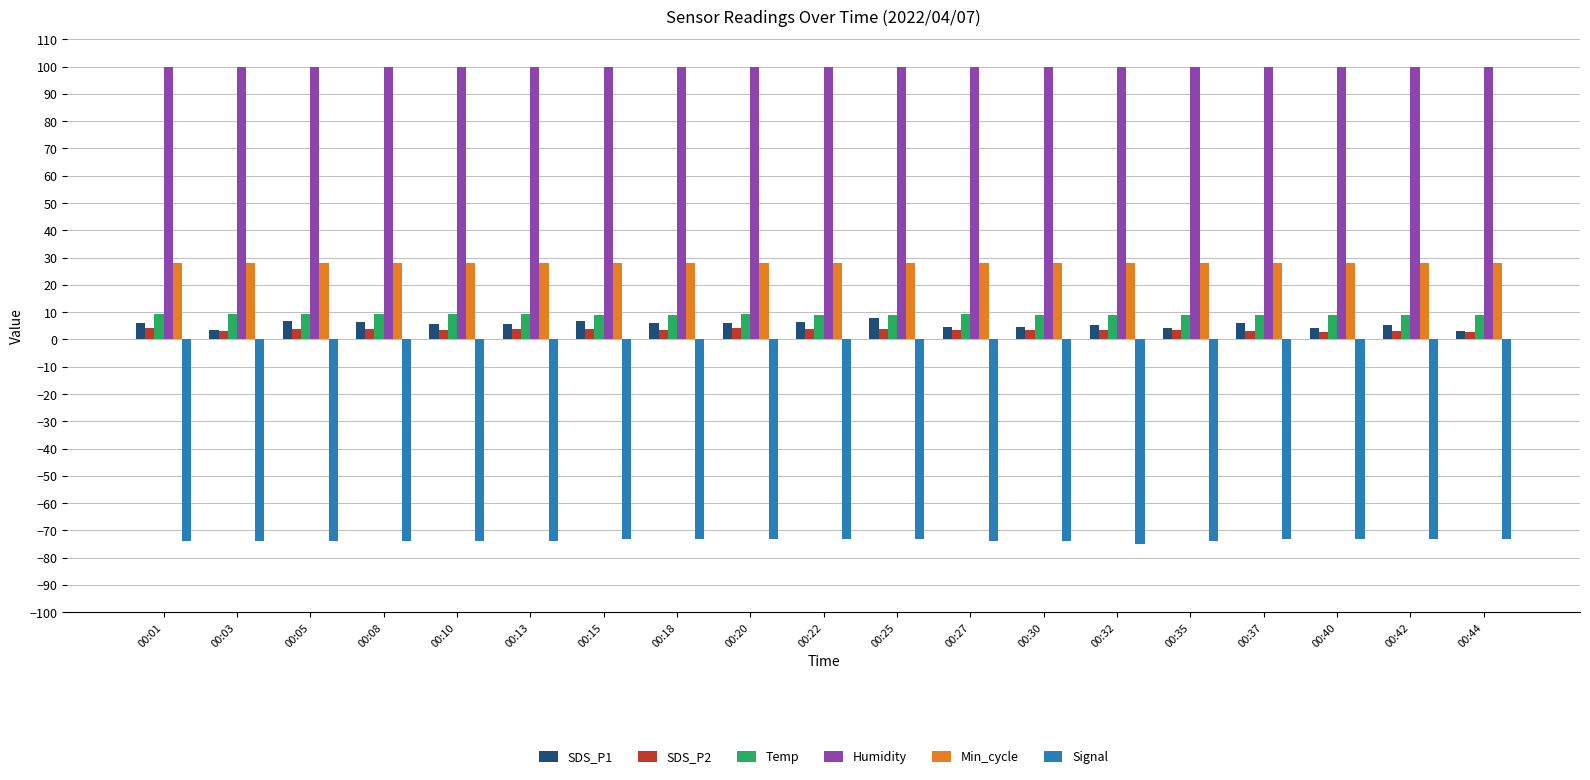

What is the average value of the SDS_P2 series?

3.5